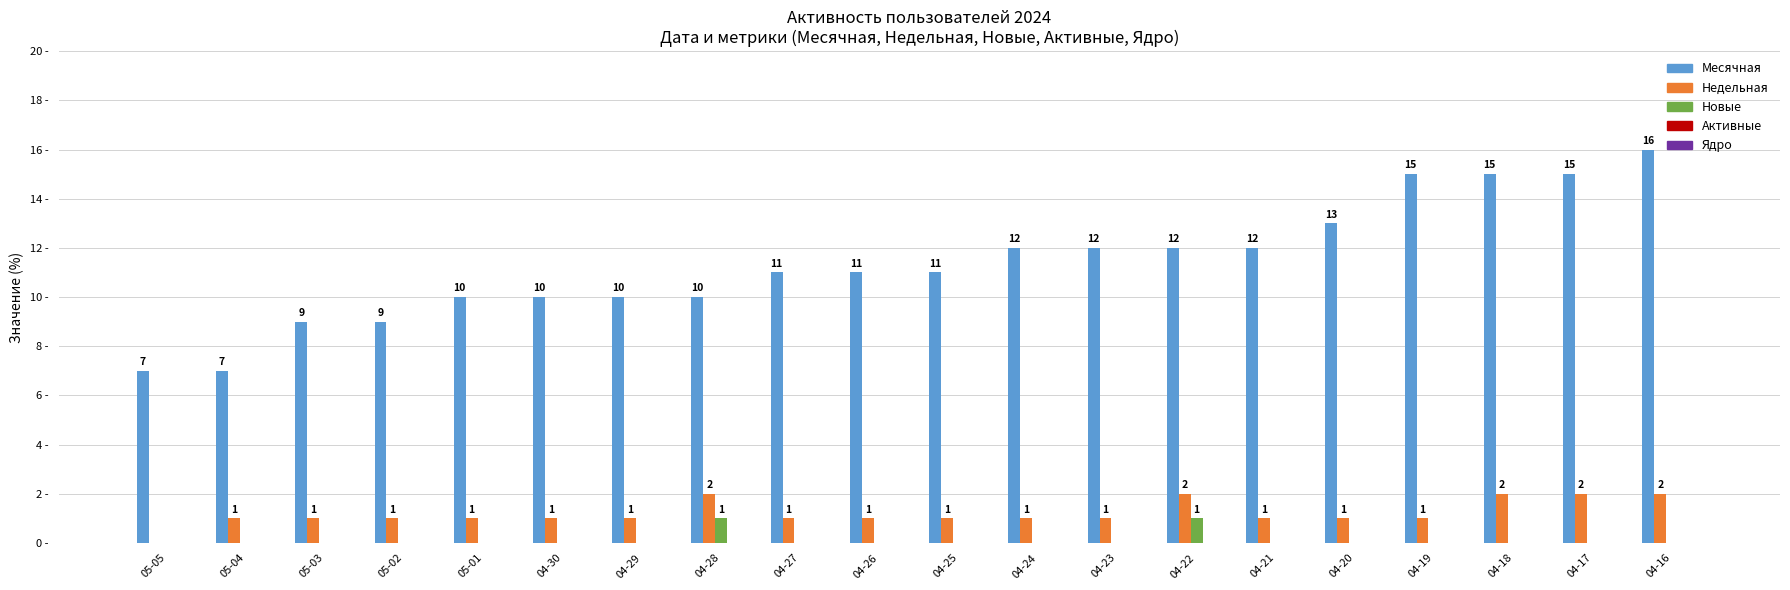

Is the value of Месячная at 04-20 greater than the value of Новые at 04-25?

Yes